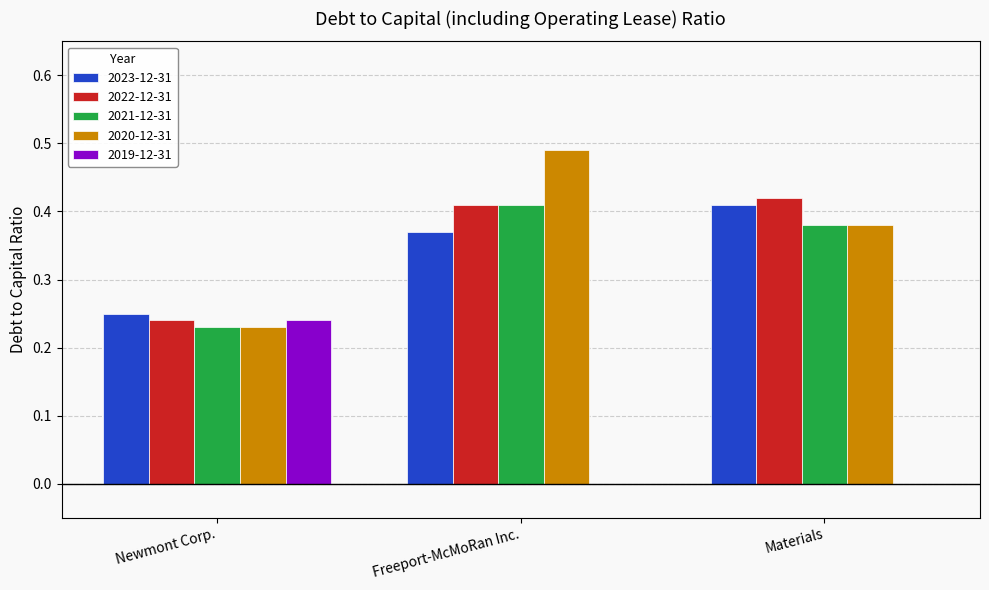

What is the total value across all series at Newmont Corp.?

1.2